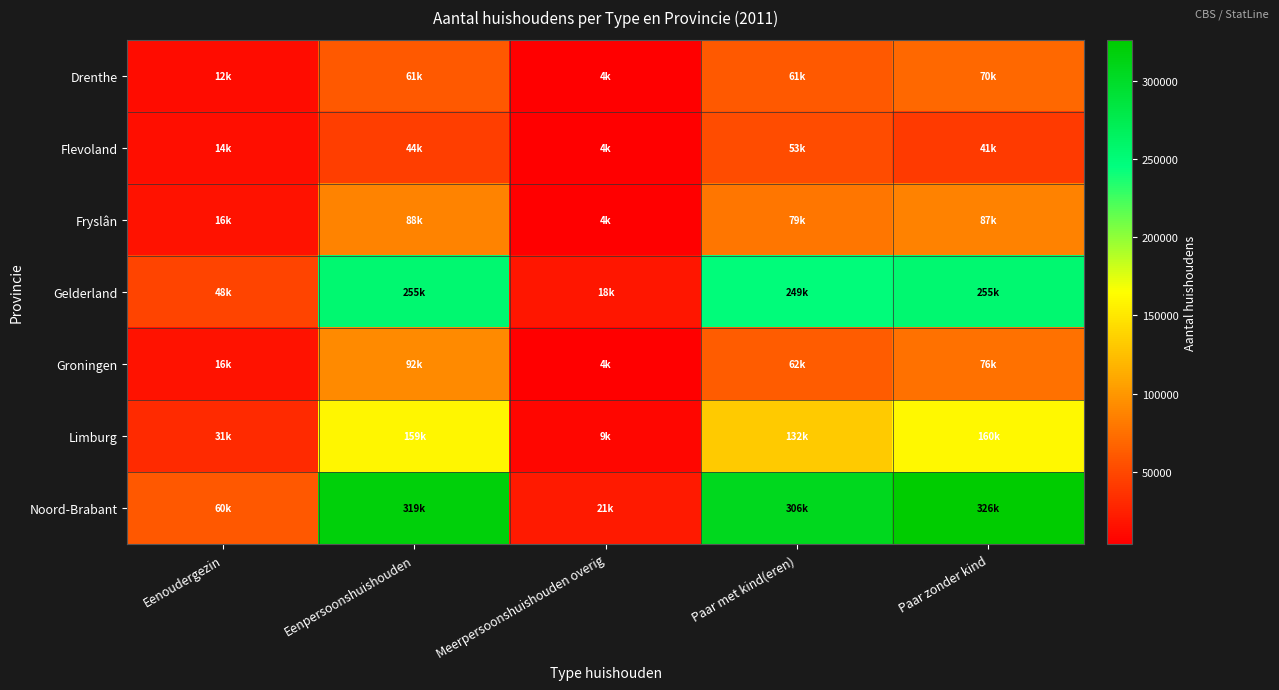

Which label corresponds to the smallest value in the chart?

Meerpersoonshuishouden overig